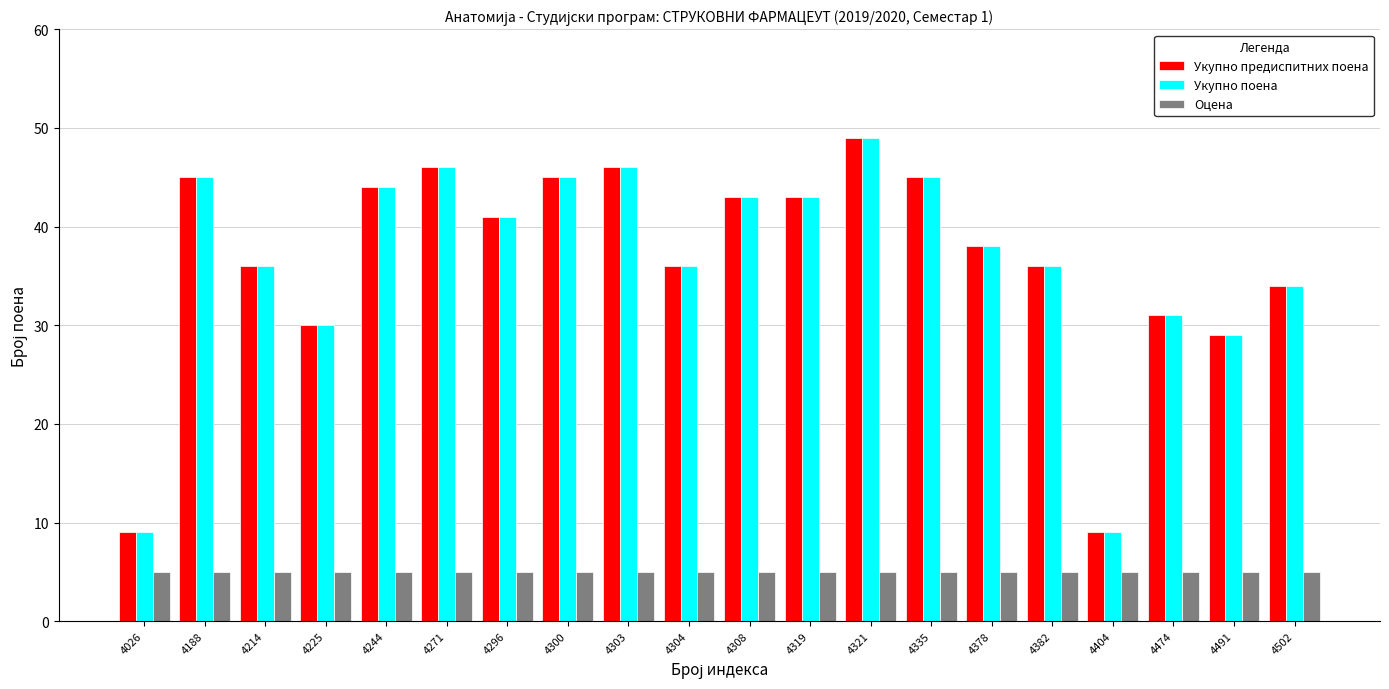

Which category has the highest value in the Укупно предиспитних поена series?

4321